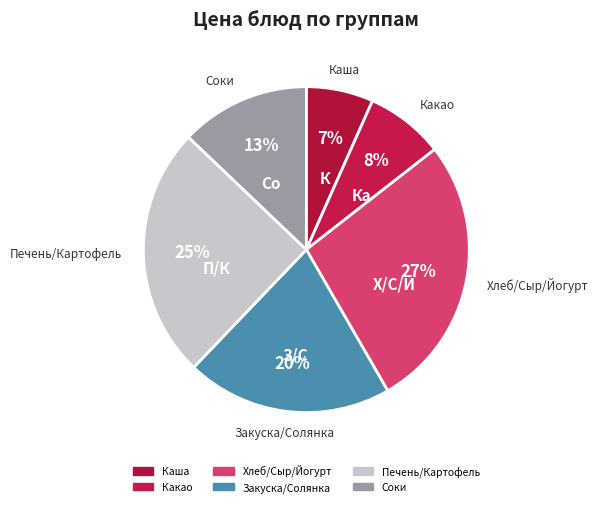

Count the number of slices in the pie.

6